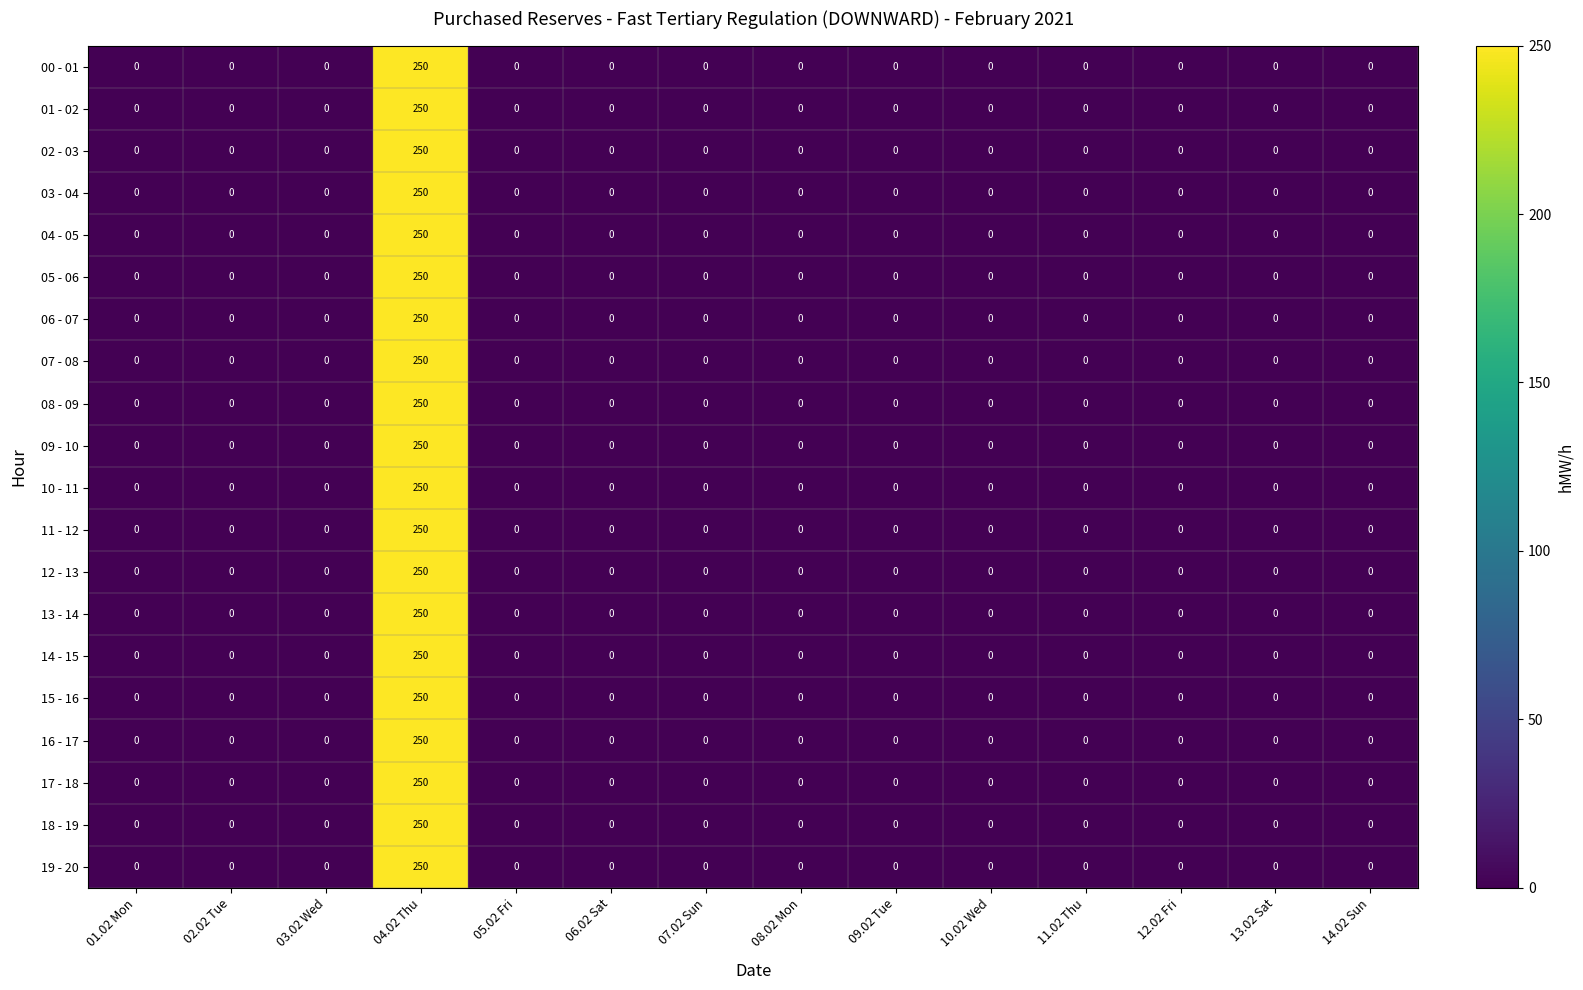

Is it true that 18 - 19 equals -95 at 05.02 Fri?

False